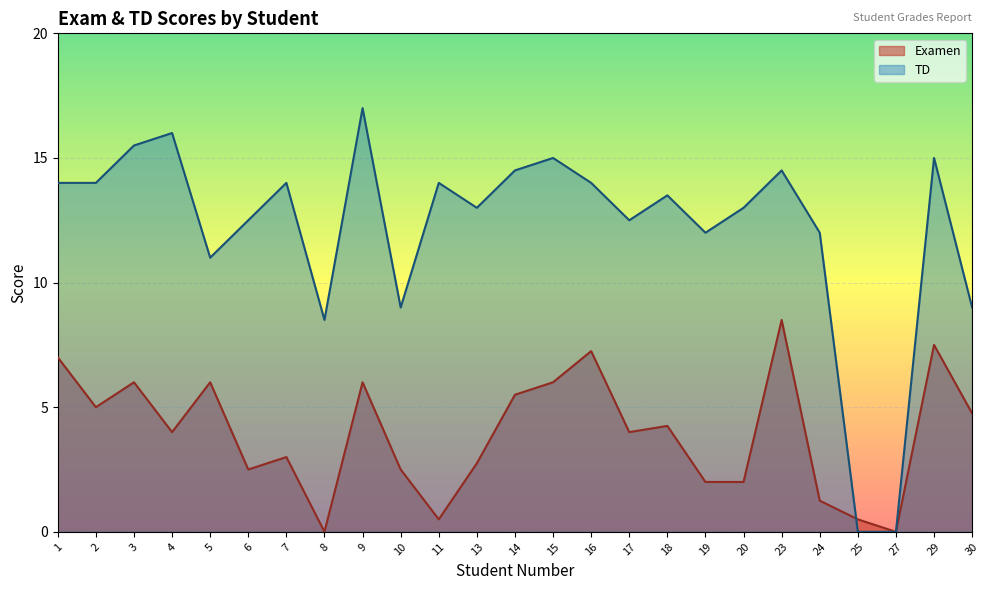

Which series has the largest range (max minus min)?

TD